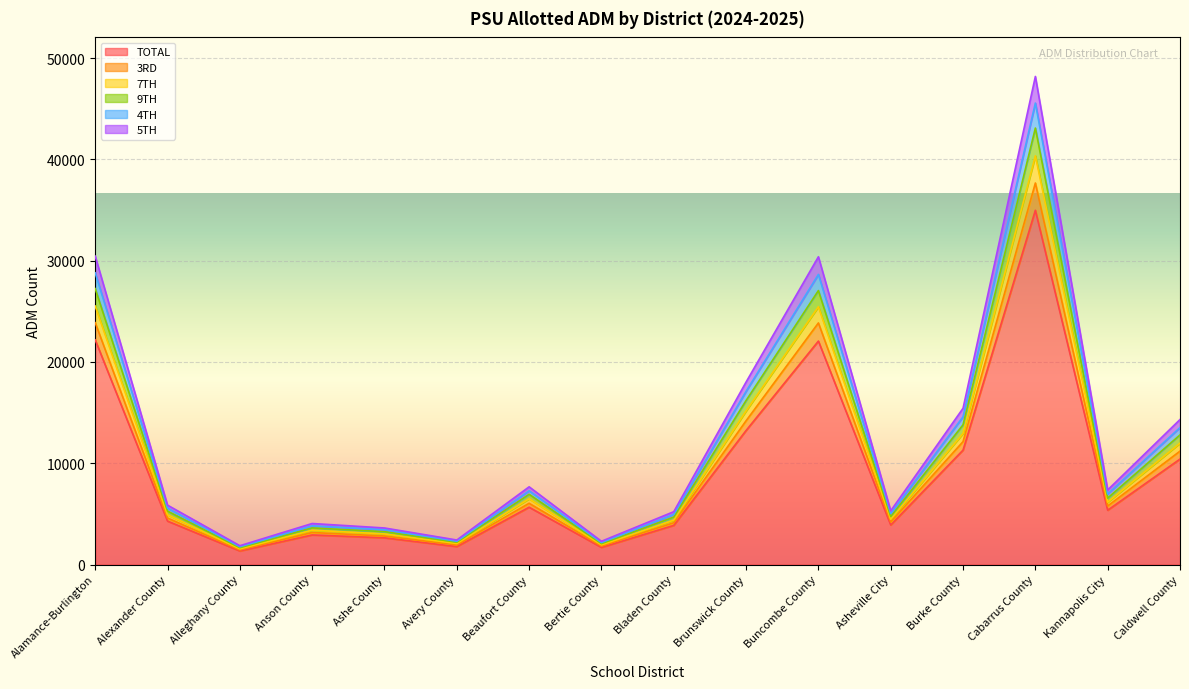

What is the lowest value of the TOTAL series?

1338